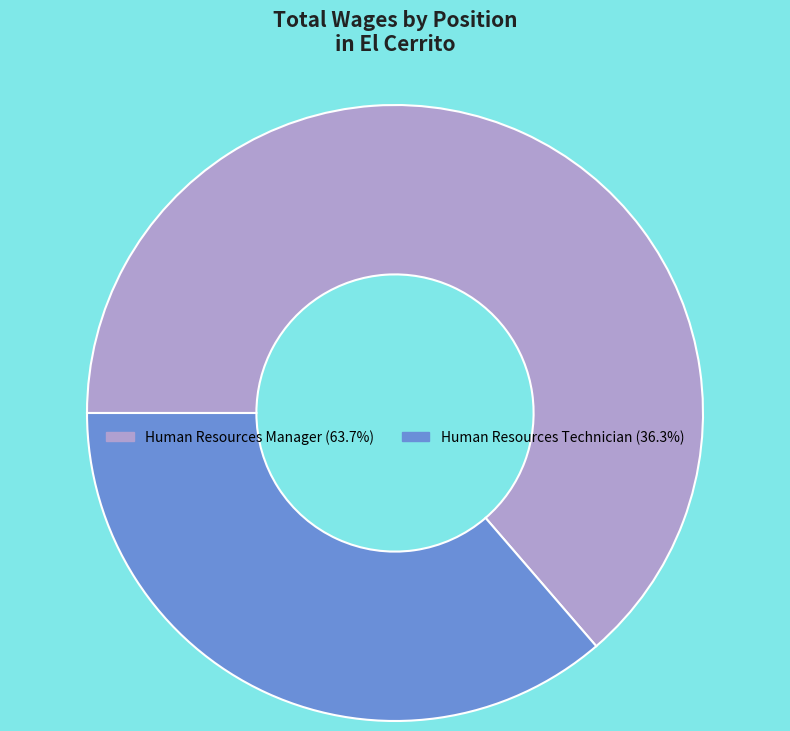

Is it true that Human Resources Manager is 64% of the pie?

True